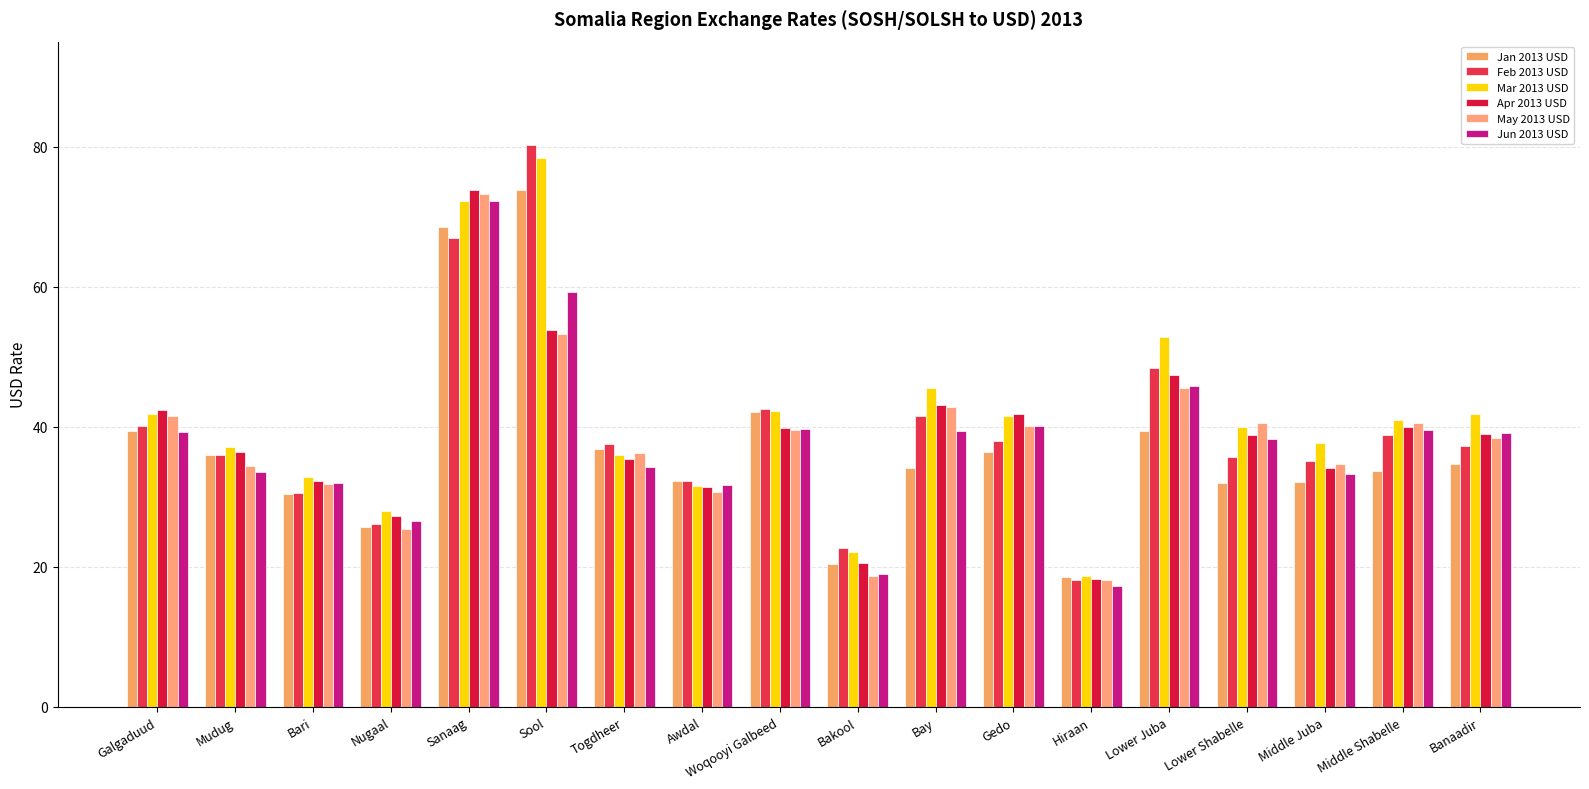

At how many categories does at least one series exceed 49?

3